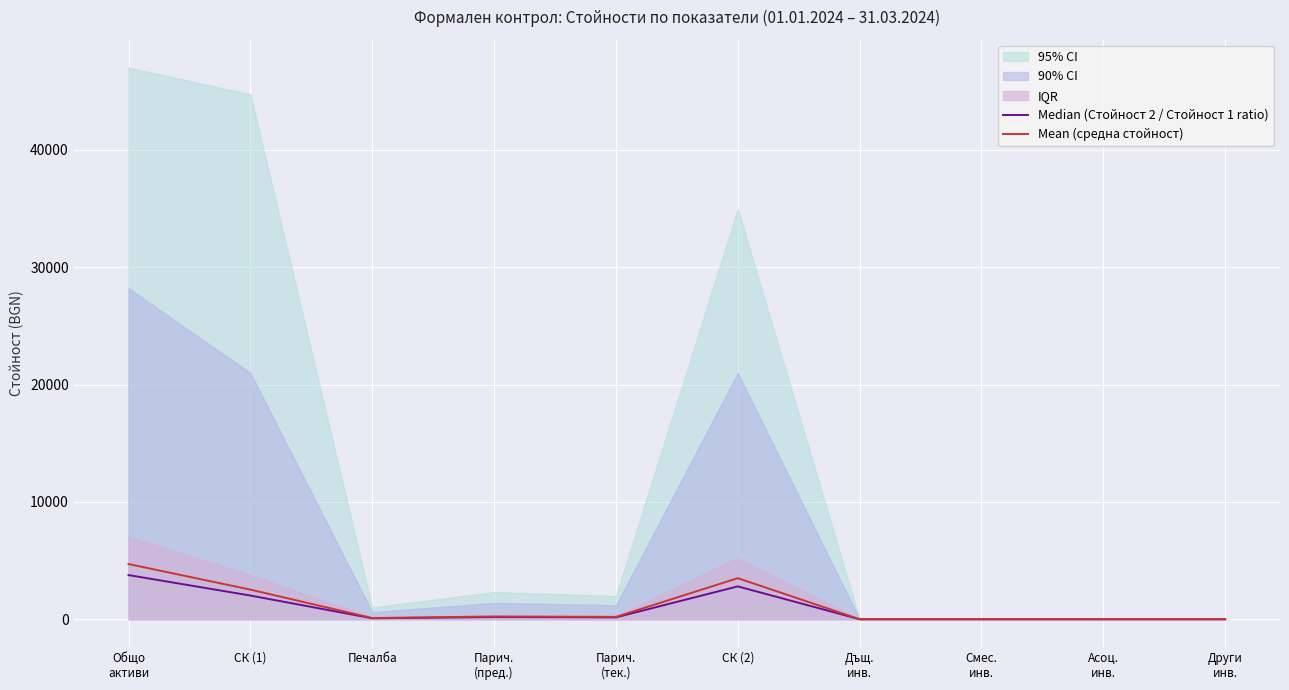

At which label does Median (Стойност 2 / Стойност 1 ratio) reach its minimum?

Дъщ.
инв.